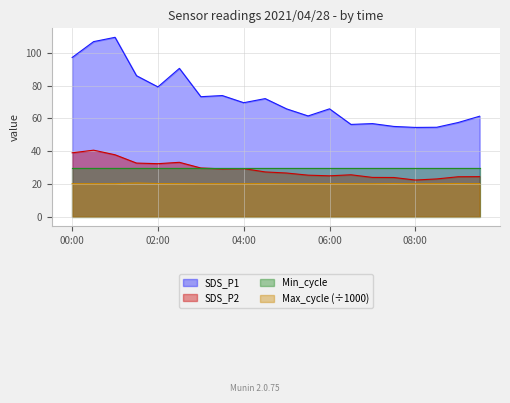

True or false: Max_cycle has more than 1 interior local peaks.

True